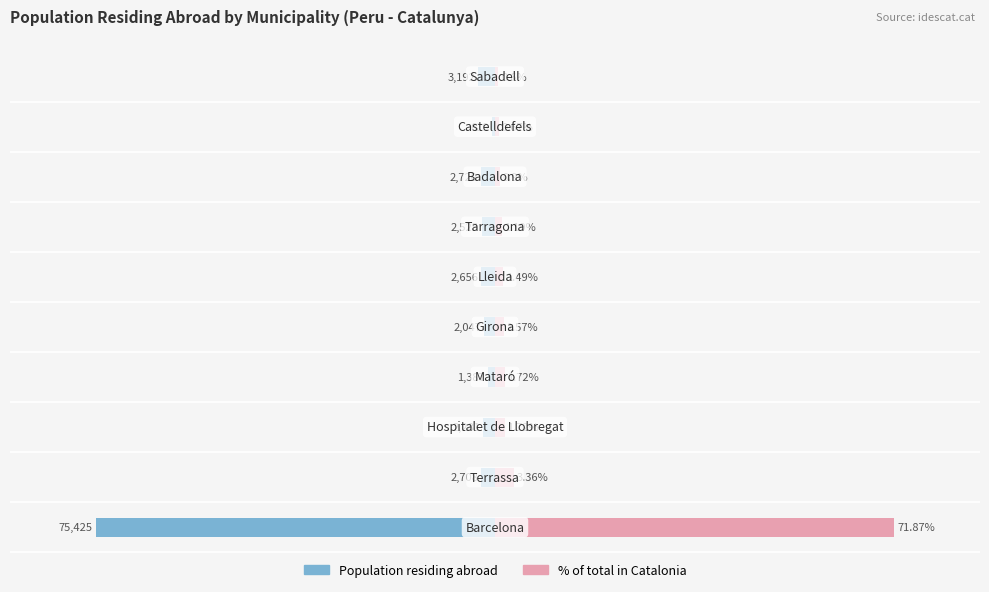

The value of % of total in Catalonia at 3 is 1.7. True or false?

True